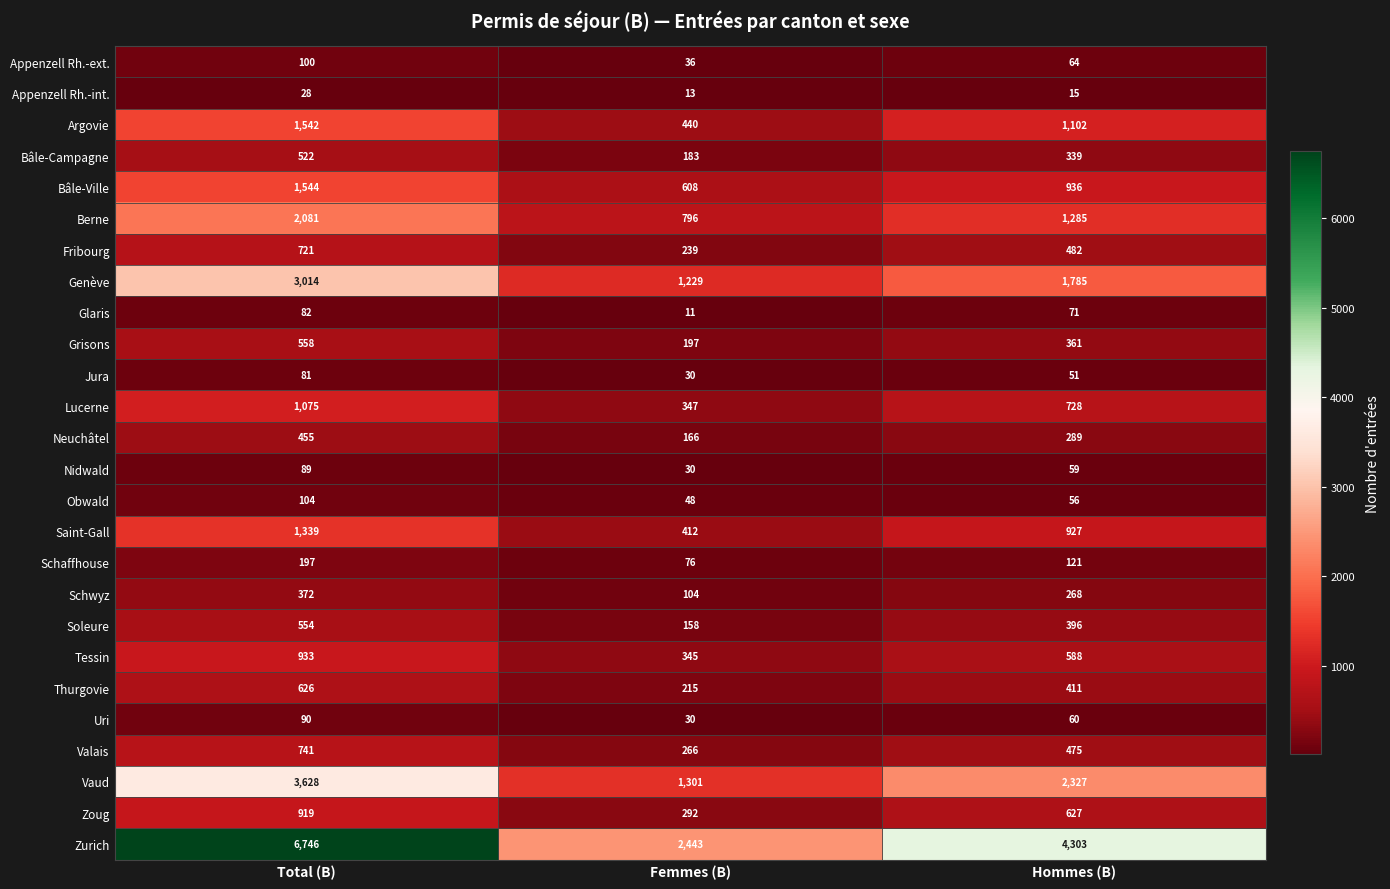

How many data points in Grisons are less than 361?

1